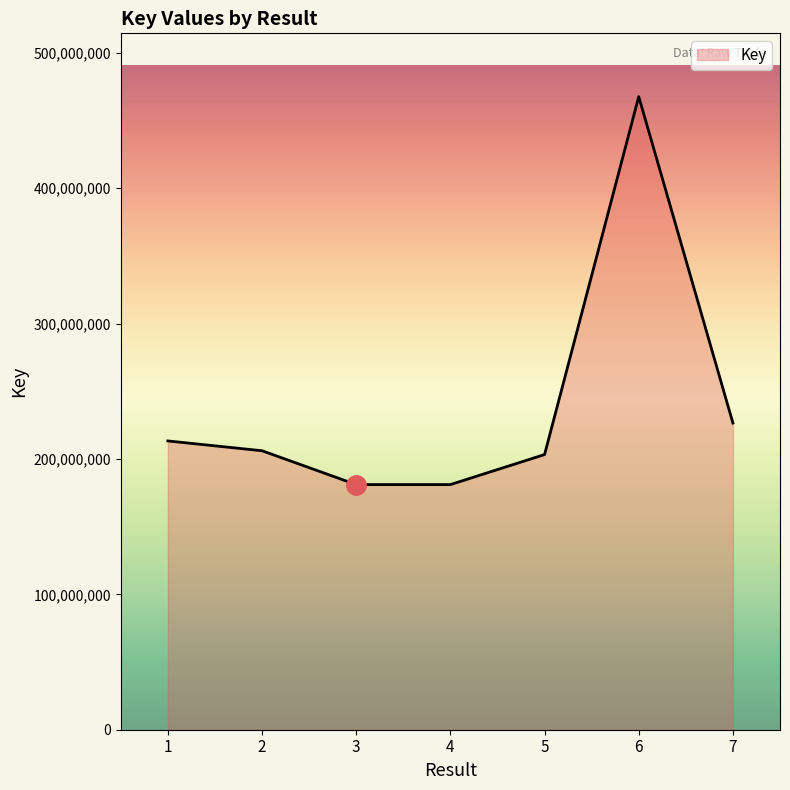

What is the sum of all values?

1679128669